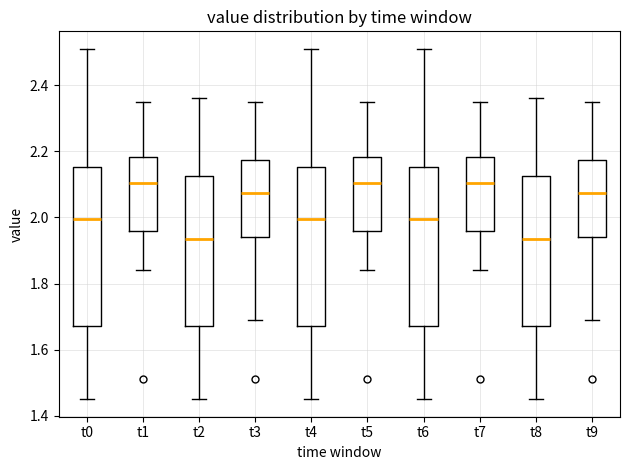

Reading left to right, read every box against the y-axis: the position of its median line, the range the box covers, and the ends of its whiskers. The values are not printed on the chart, so give them approximately, as read against the axis.

t0: median 2.00, box 1.68 to 2.16, whiskers 1.46 to 2.52
t1: median 2.10, box 1.96 to 2.18, whiskers 1.84 to 2.36
t2: median 1.94, box 1.68 to 2.12, whiskers 1.46 to 2.36
t3: median 2.08, box 1.94 to 2.18, whiskers 1.70 to 2.36
t4: median 2.00, box 1.68 to 2.16, whiskers 1.46 to 2.52
t5: median 2.10, box 1.96 to 2.18, whiskers 1.84 to 2.36
t6: median 2.00, box 1.68 to 2.16, whiskers 1.46 to 2.52
t7: median 2.10, box 1.96 to 2.18, whiskers 1.84 to 2.36
t8: median 1.94, box 1.68 to 2.12, whiskers 1.46 to 2.36
t9: median 2.08, box 1.94 to 2.18, whiskers 1.70 to 2.36